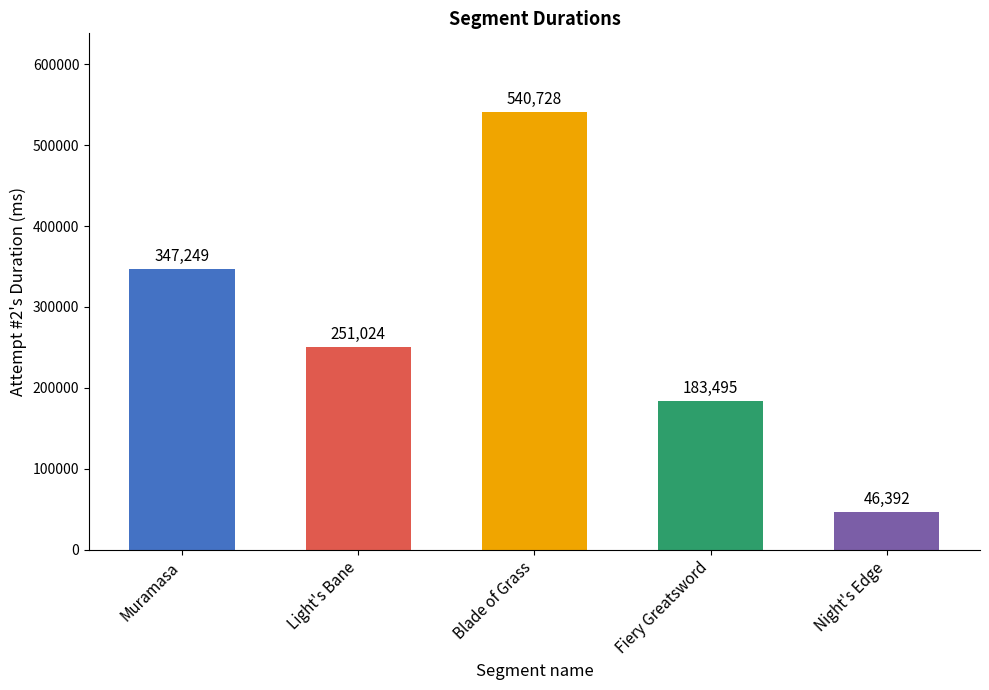

Reading left to right, transcribe all the data shown in this chart.

347249	251024	540728	183495	46392